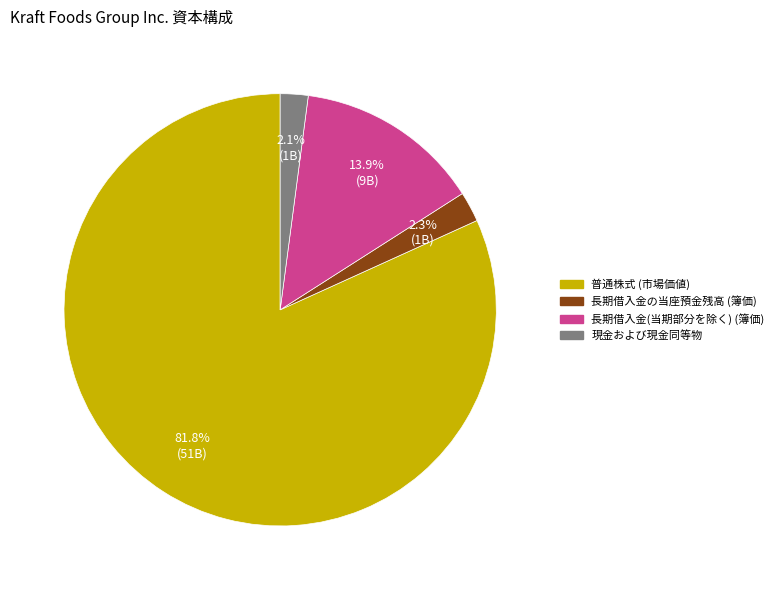

How many segments does this pie chart have?

4